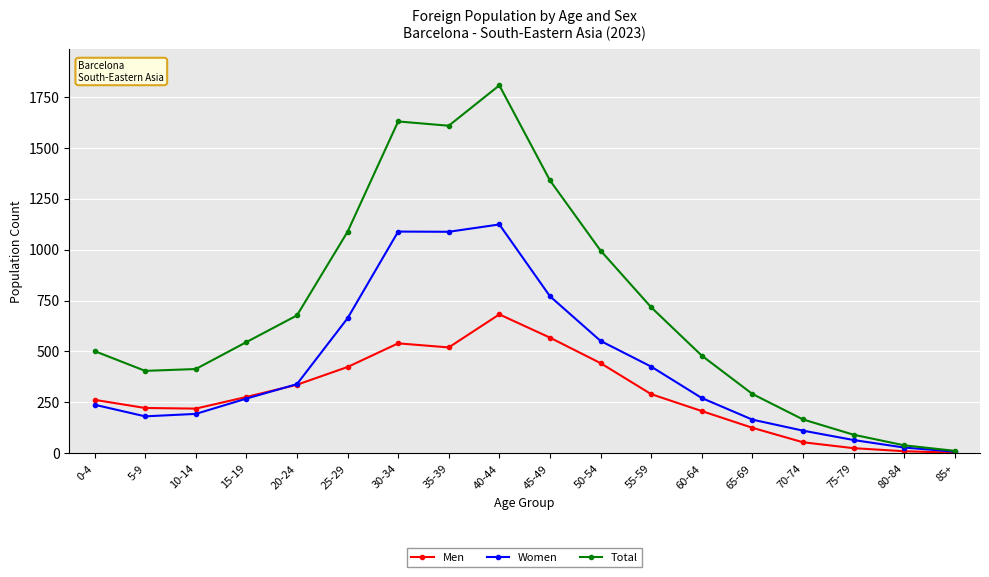

At which label is Total closest to 909?

50-54